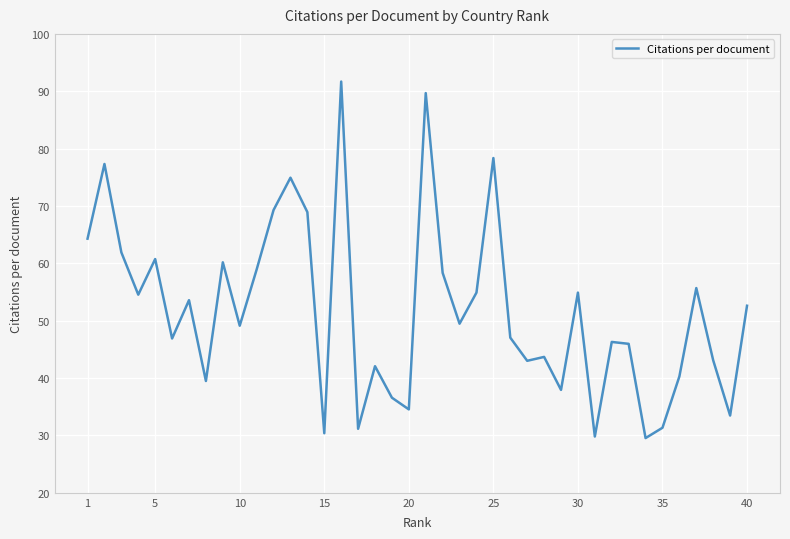

What is the greatest value displayed?

91.7